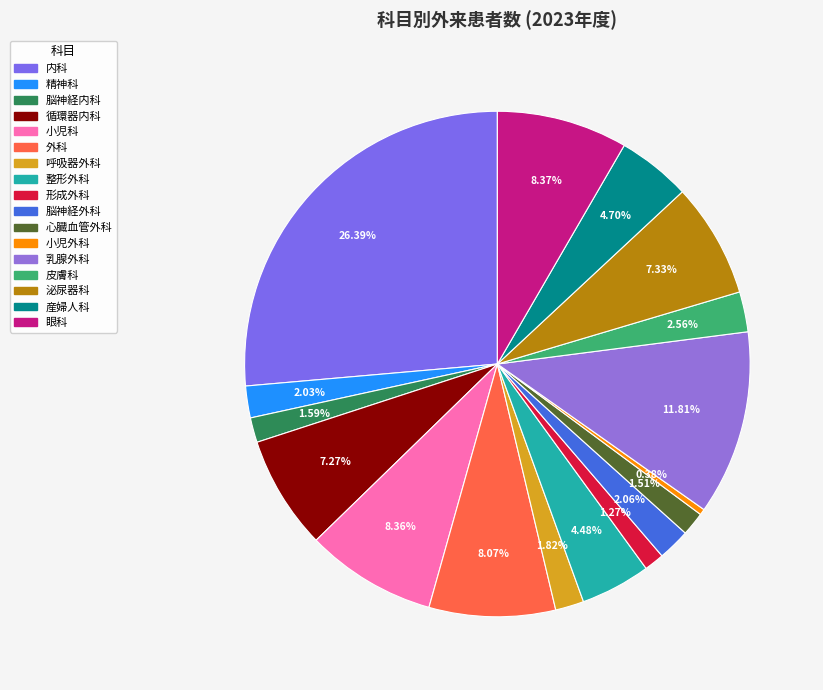

Which has a higher value, 内科 or 呼吸器外科?

内科